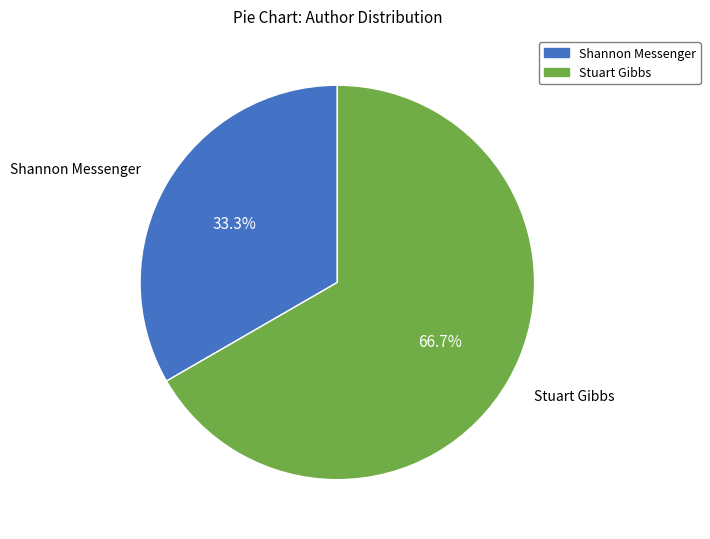

What is the smallest slice in the pie chart?

Shannon Messenger